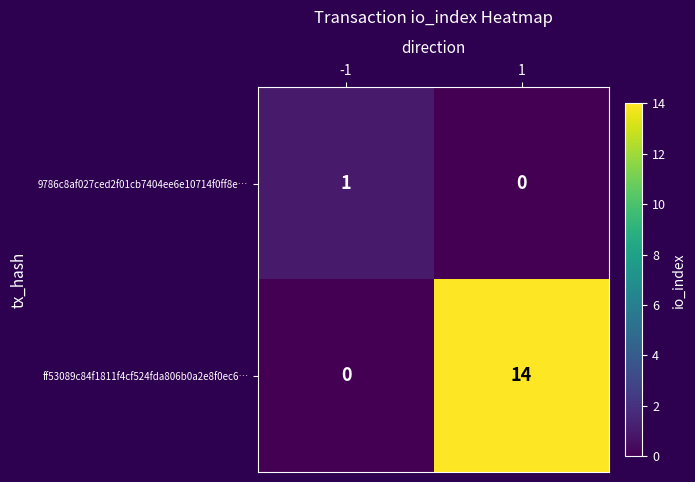

How many categories are shown in the chart?

2